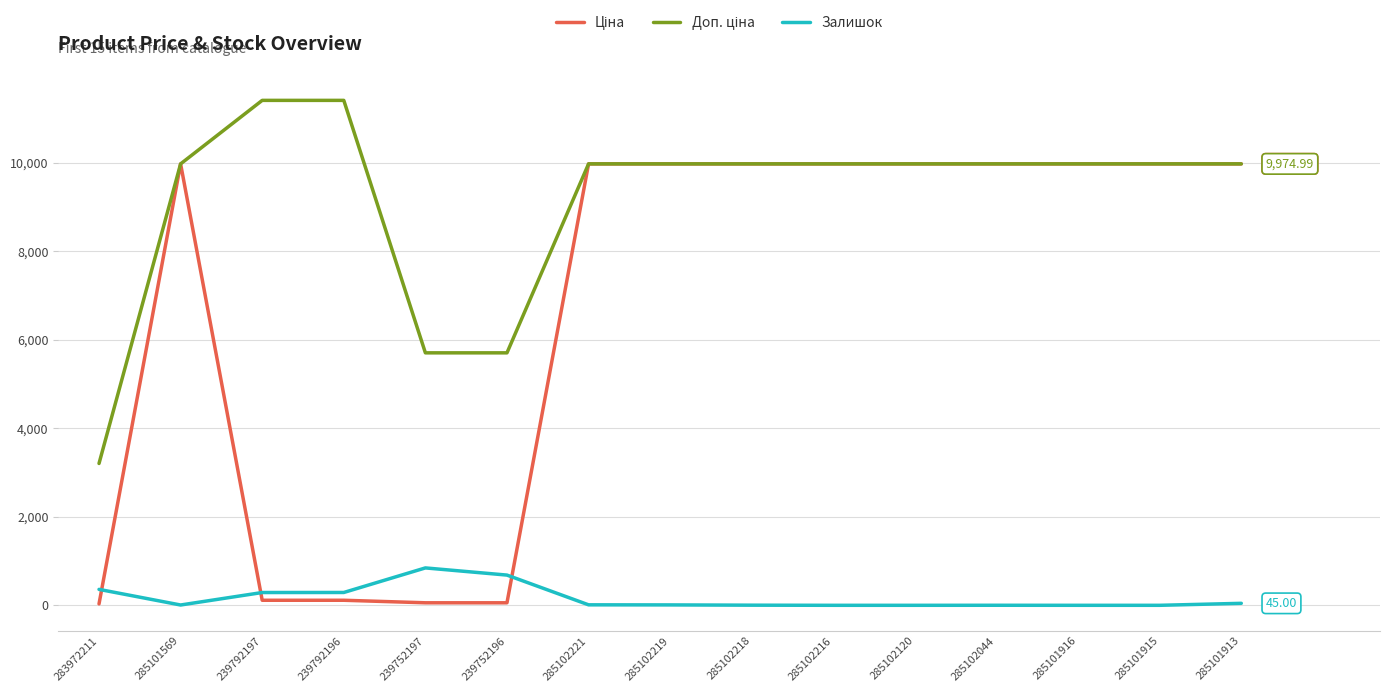

How many series are shown in this chart?

3